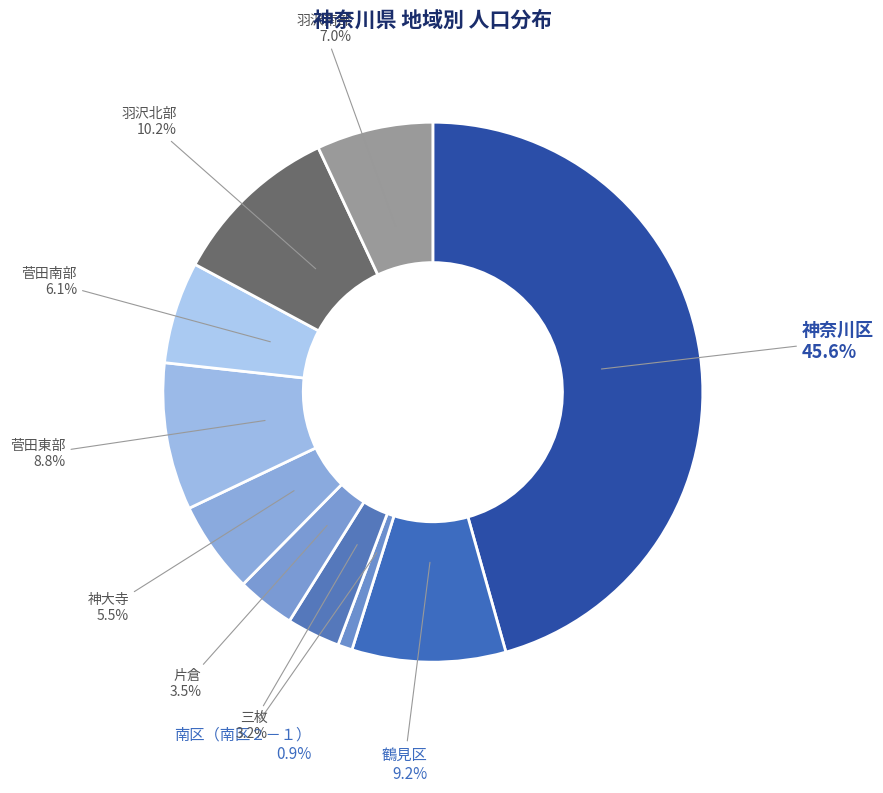

What is the largest slice in the pie chart?

神奈川区